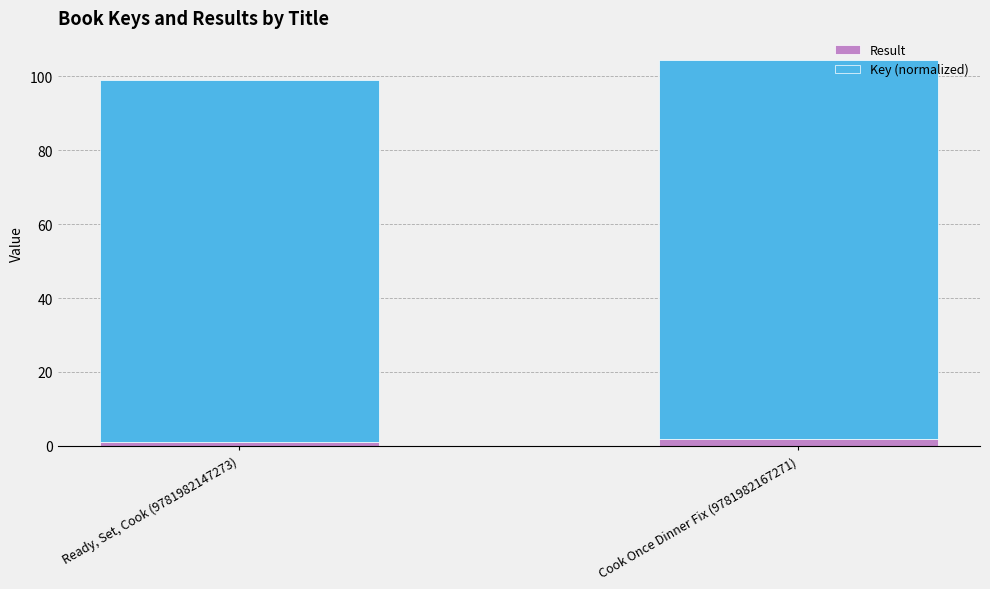

What is the value of the Result bar at the 2nd from the left?

2.0